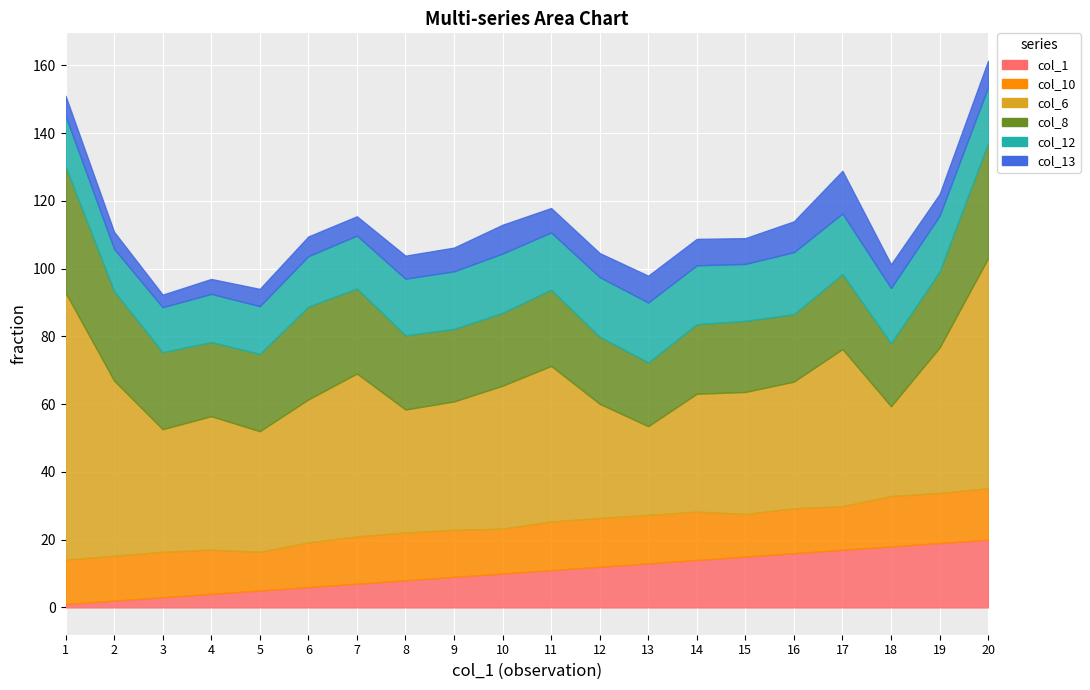

What is the value of the col_12 point at the 1st from the left?

14.9